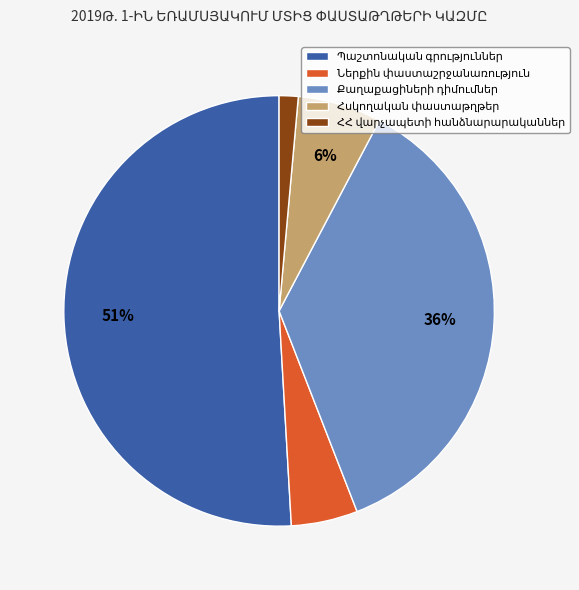

Is there a majority slice in this chart?

Yes